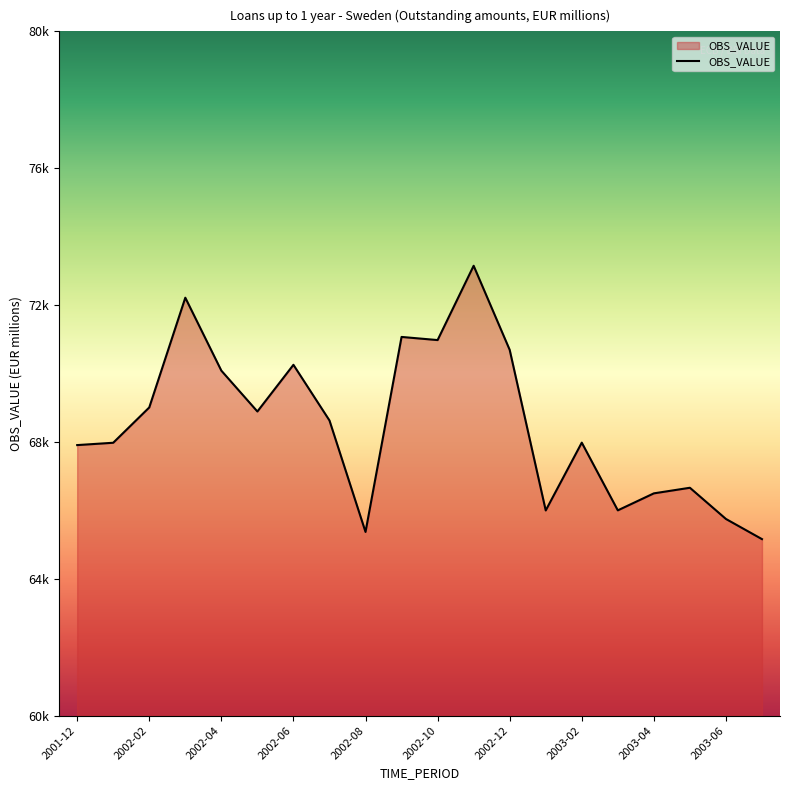

Does the chart have visible grid lines?

No